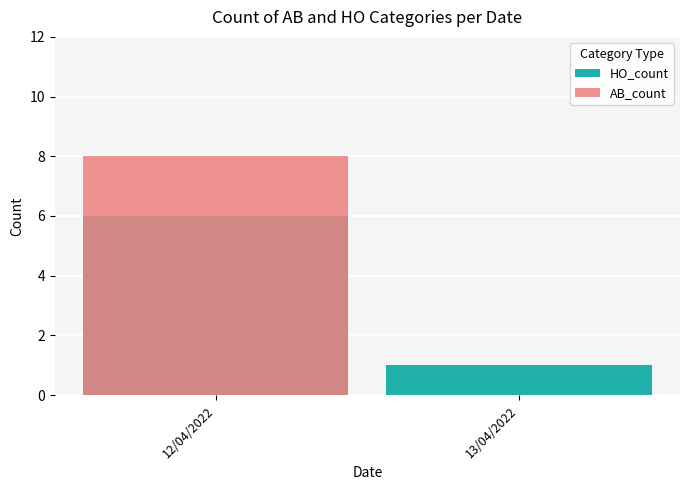

What is the difference between the HO_count values at 13/04/2022 and 12/04/2022?

5